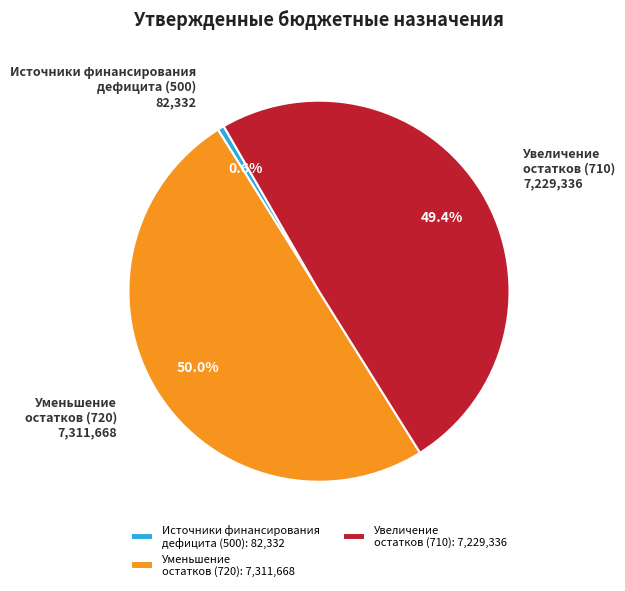

Does Увеличение остатков (710) represent more than half of the total?

No